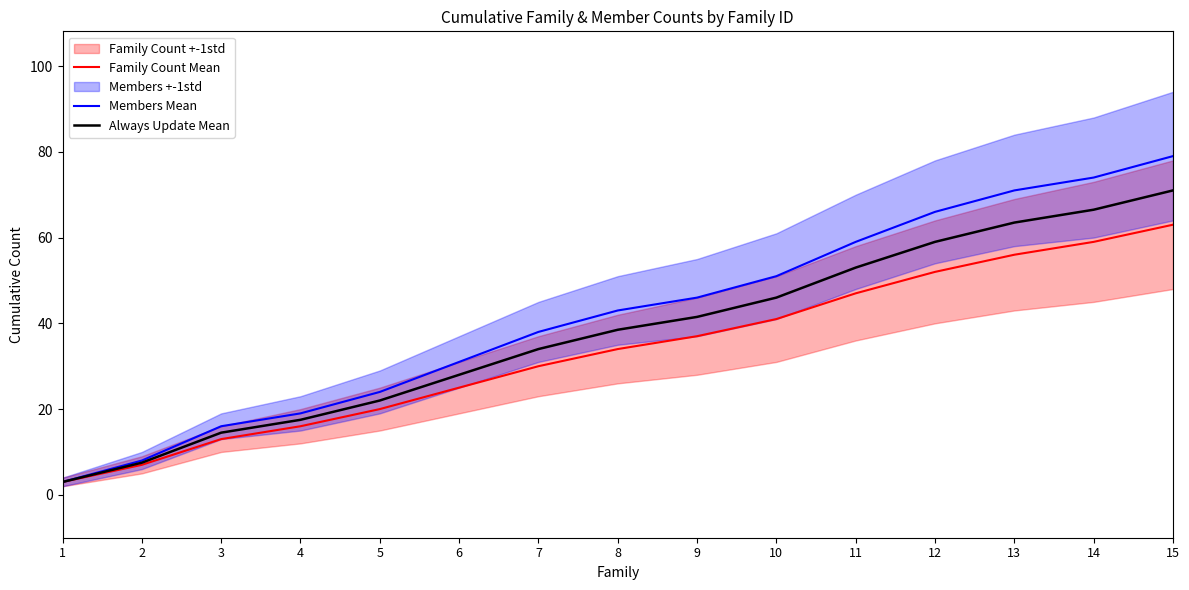

What is the value of the Always Update Mean point at the 9th from the left?

41.5